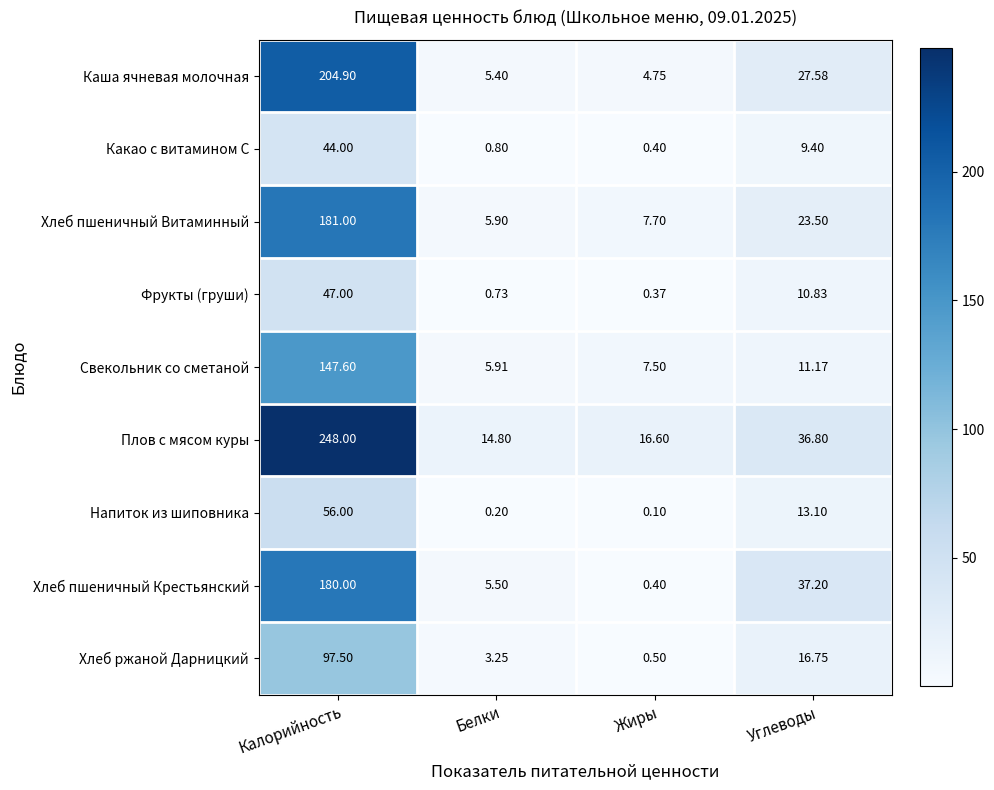

How many series are shown in this chart?

9